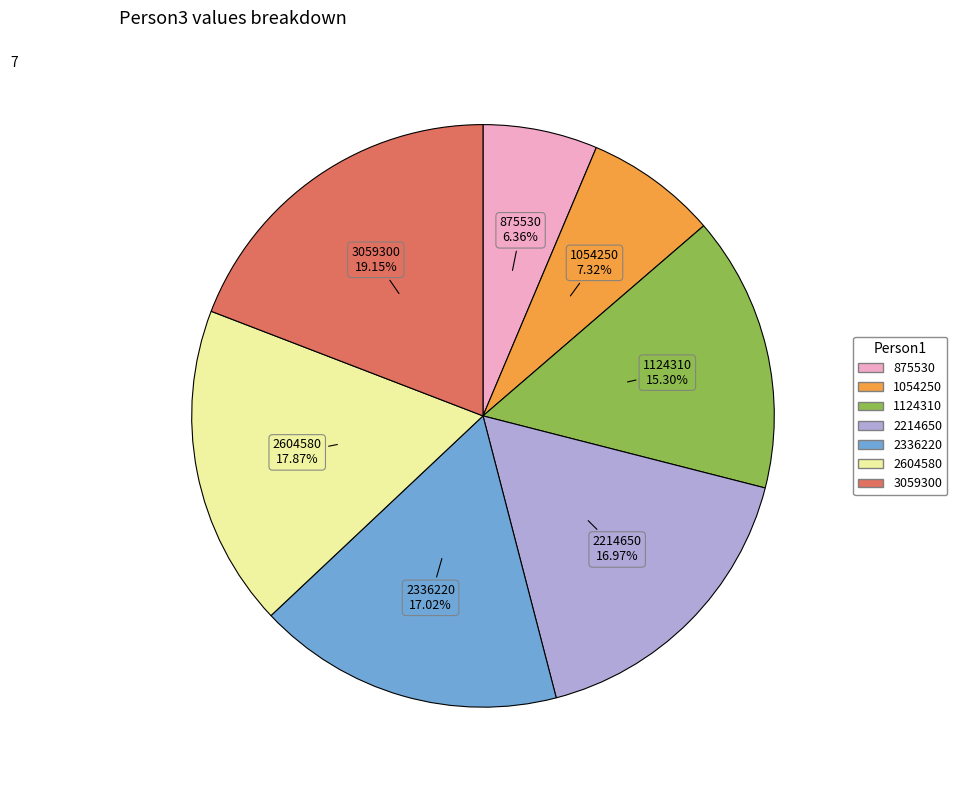

How much of the chart is everything except 1054250?

92.7%